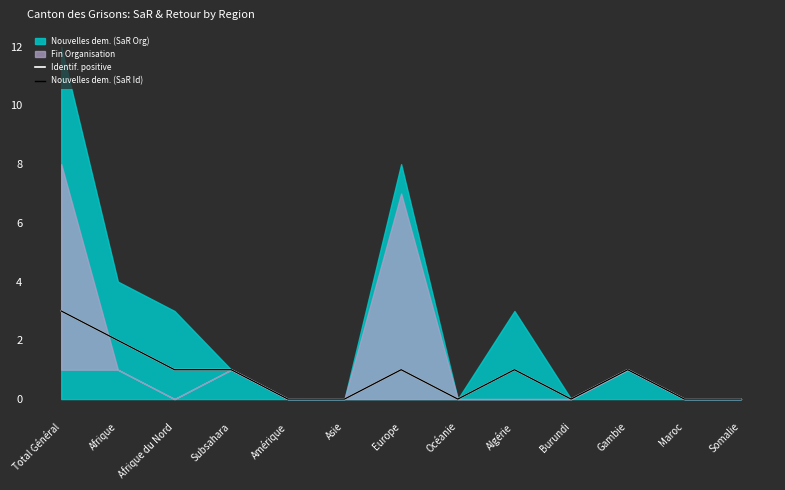

How many data points does each series have?

13